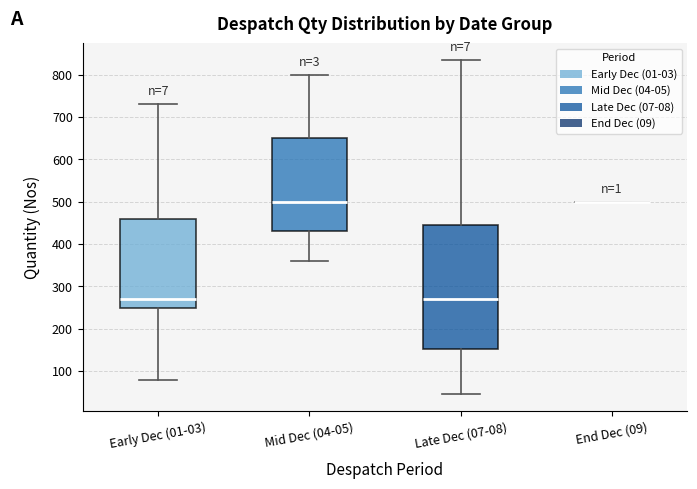

Reading left to right, read every box against the y-axis: the position of its median line, the range the box covers, and the ends of its whiskers. The values are not printed on the chart, so give them approximately, as read against the axis.

Early Dec (01-03): median 270, box 250 to 460, whiskers 80 to 730
Mid Dec (04-05): median 500, box 430 to 650, whiskers 360 to 800
Late Dec (07-08): median 270, box 150 to 450, whiskers 50 to 840
End Dec (09): box collapsed to a line at 500, whiskers 500 to 500